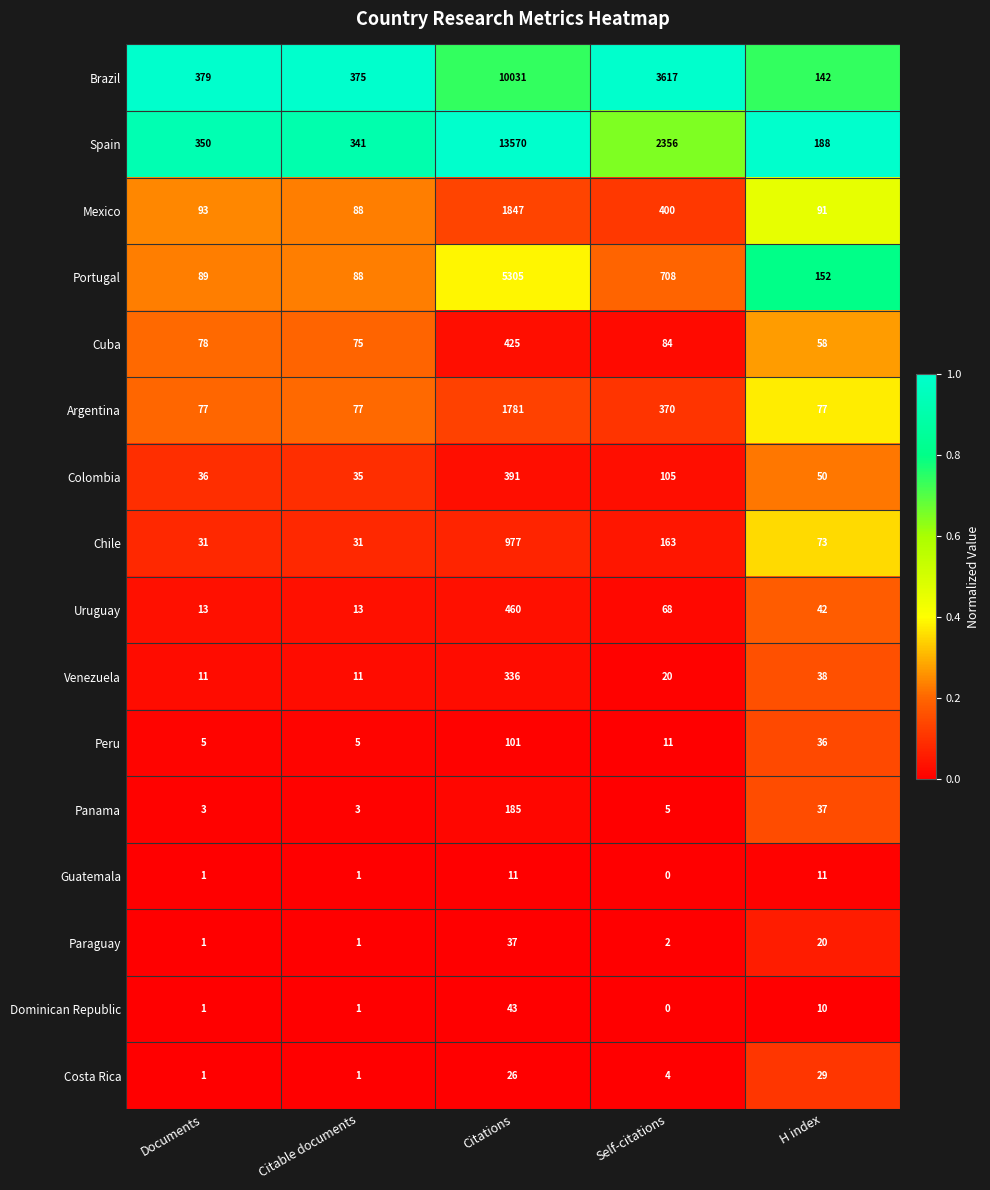

Which category has the highest value in the Colombia series?

Citations